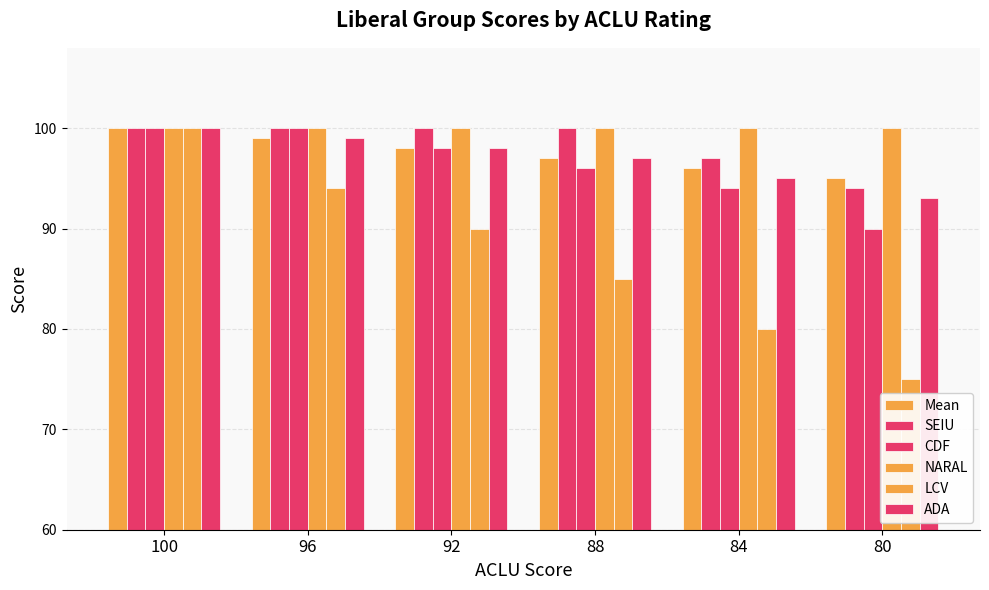

Are the bars horizontal?

No